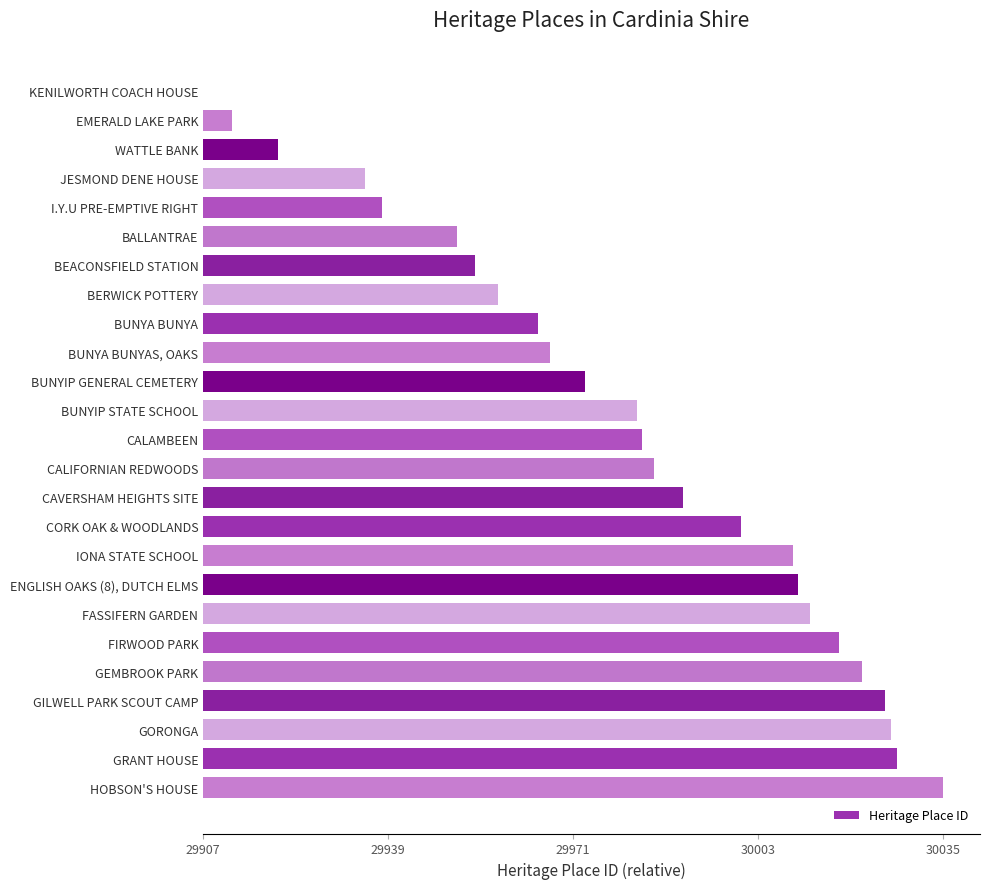

Are the bars horizontal?

Yes